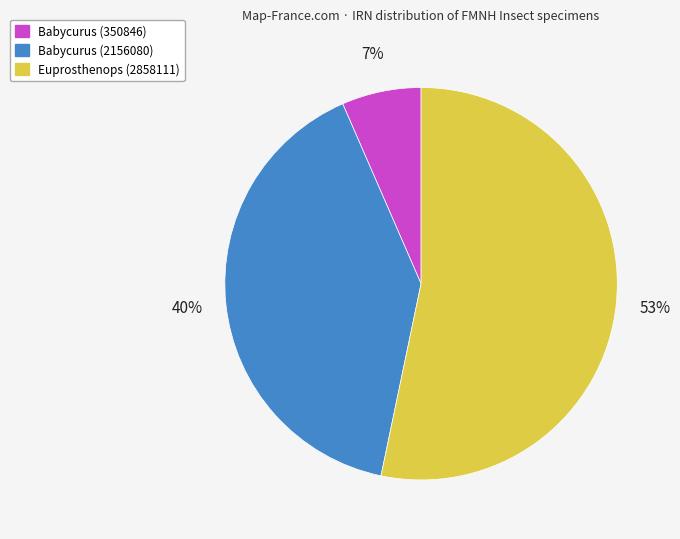

To the nearest percent, what percentage of the pie is Babycurus (2156080)?

40%